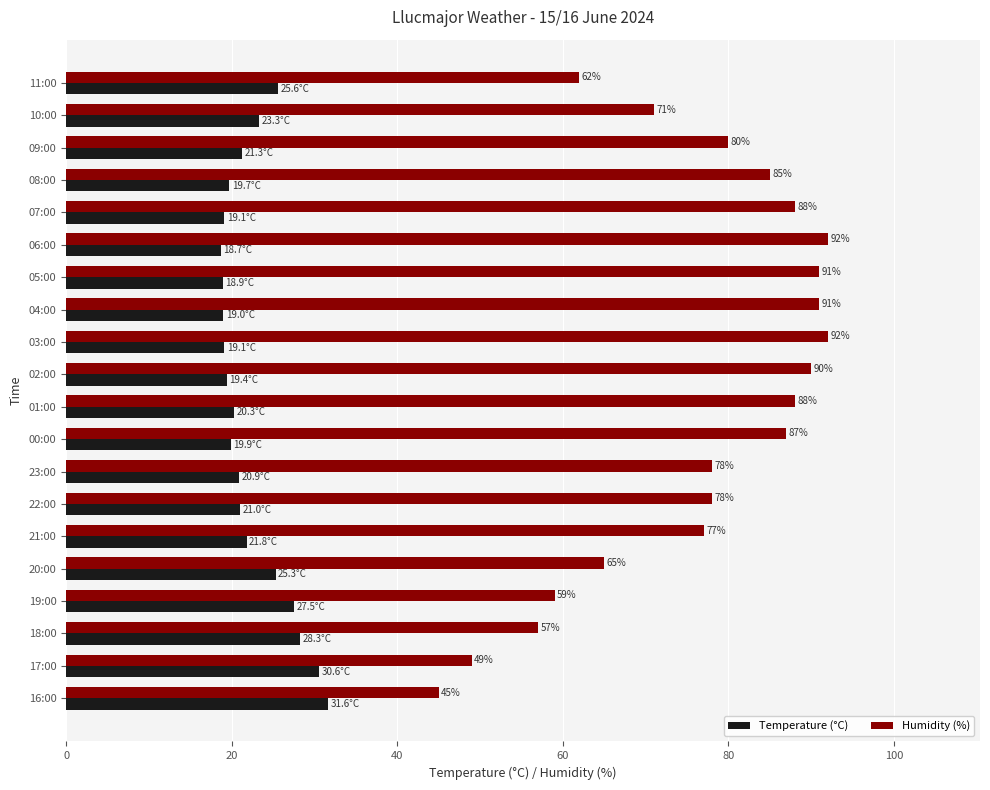

Which series has the largest range (max minus min)?

Humidity (%)